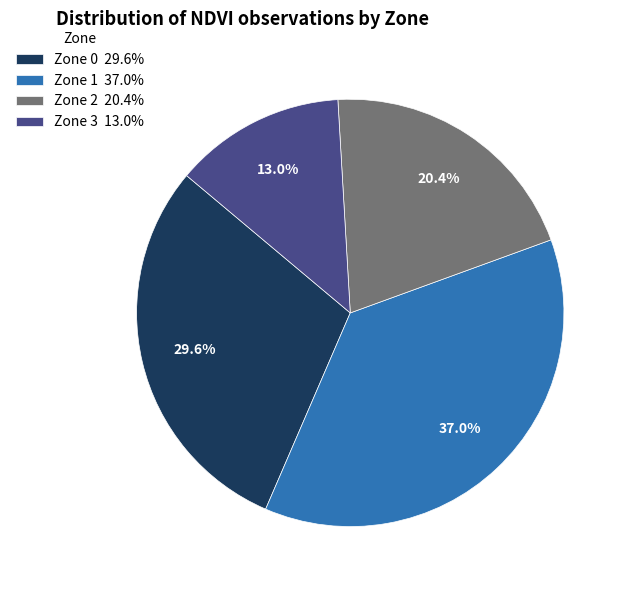

Count the number of slices in the pie.

4